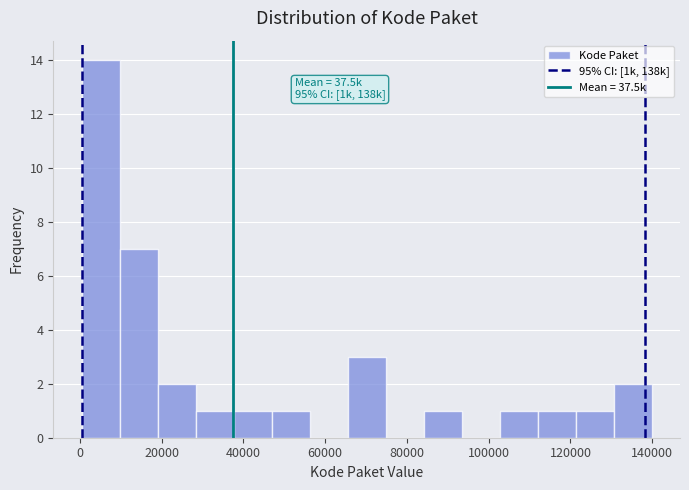

Which range on the x-axis has the tallest bar?

0 to 10000